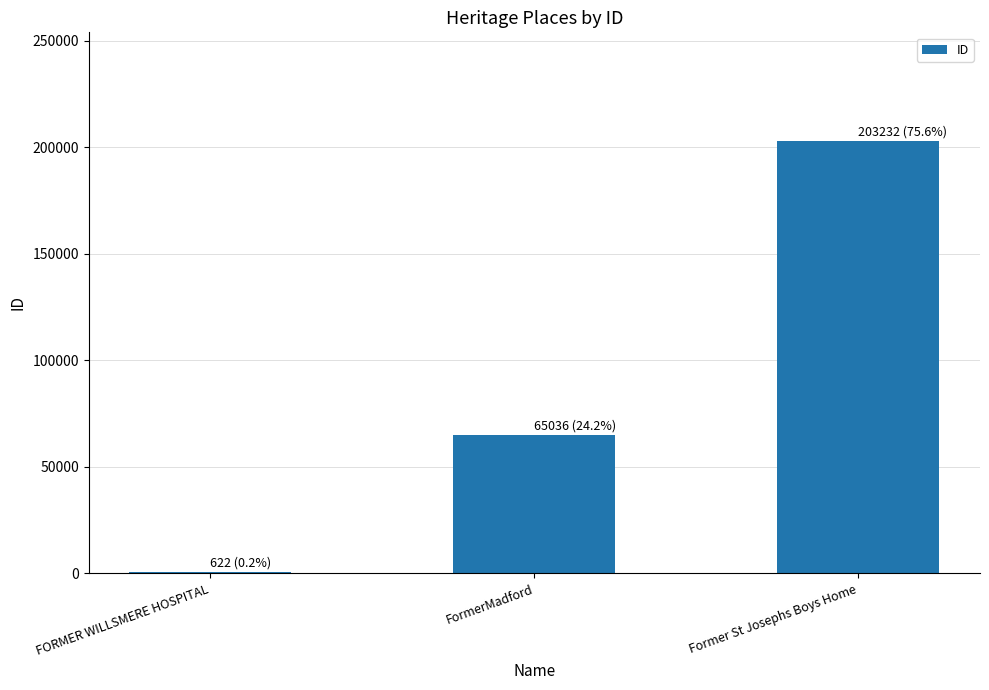

How many distinct data groups are displayed?

1